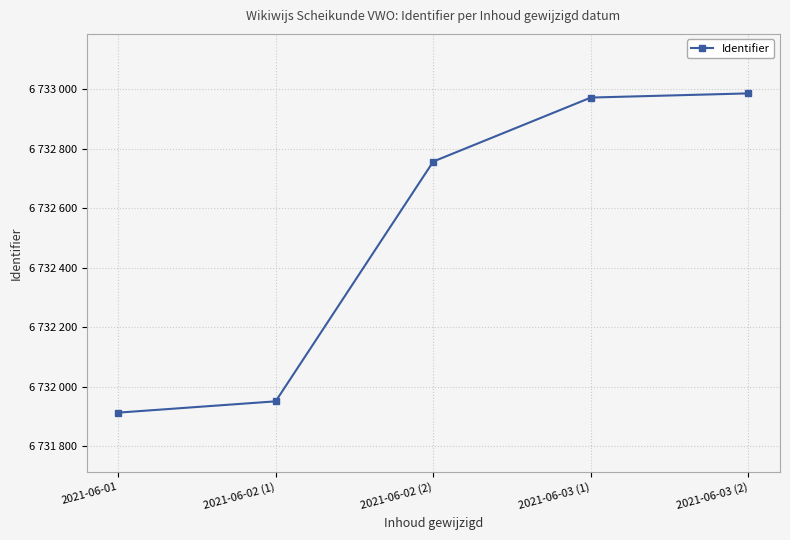

True or false: there are more than 1 points higher than both neighbors.

False